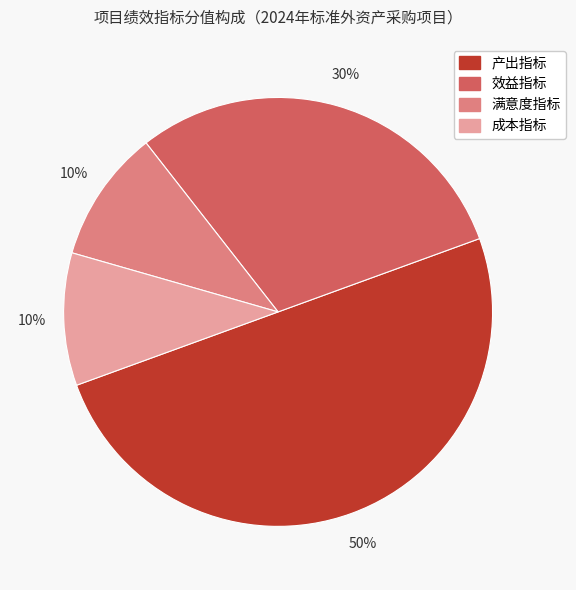

Is 满意度指标 the majority of the pie?

No